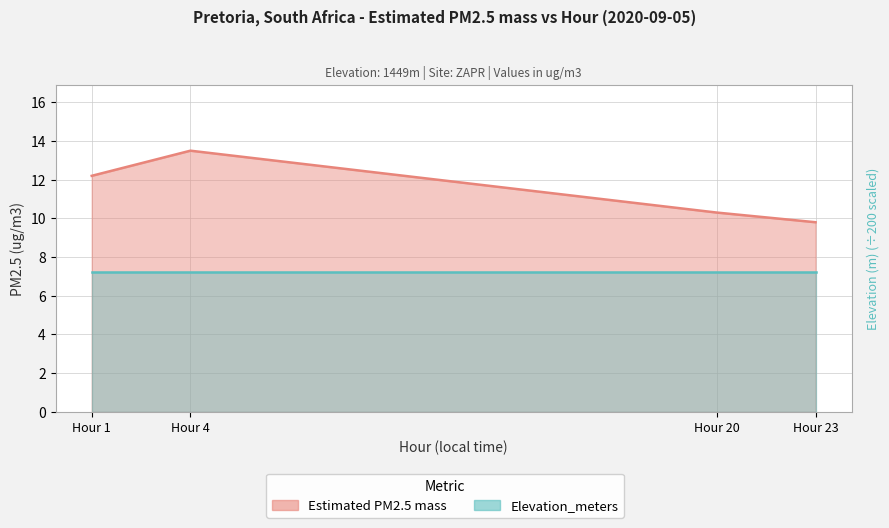

What is the value of the 1st point from the left?

12.2